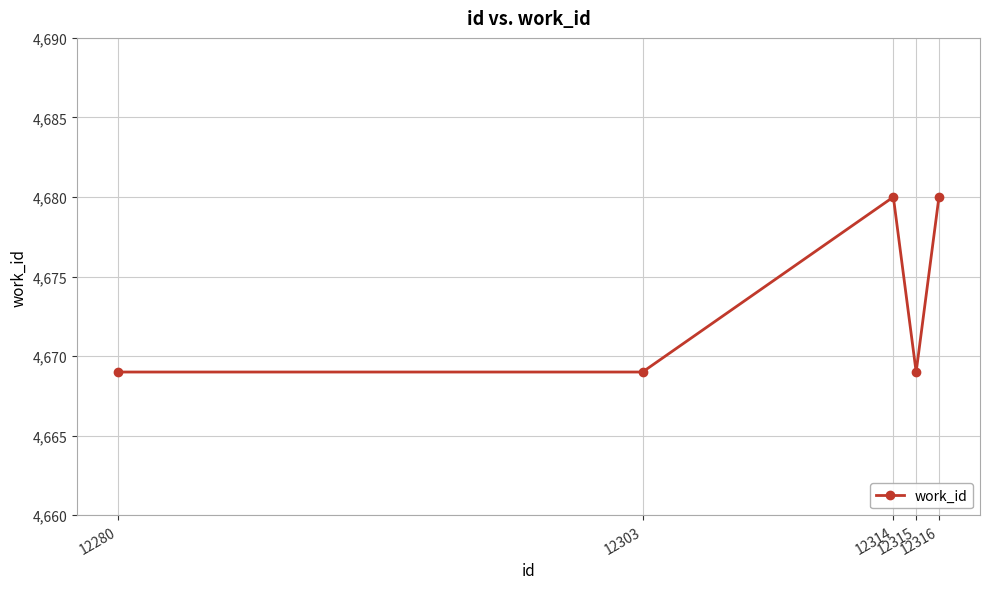

What is the value of the 2nd point from the left?

4669